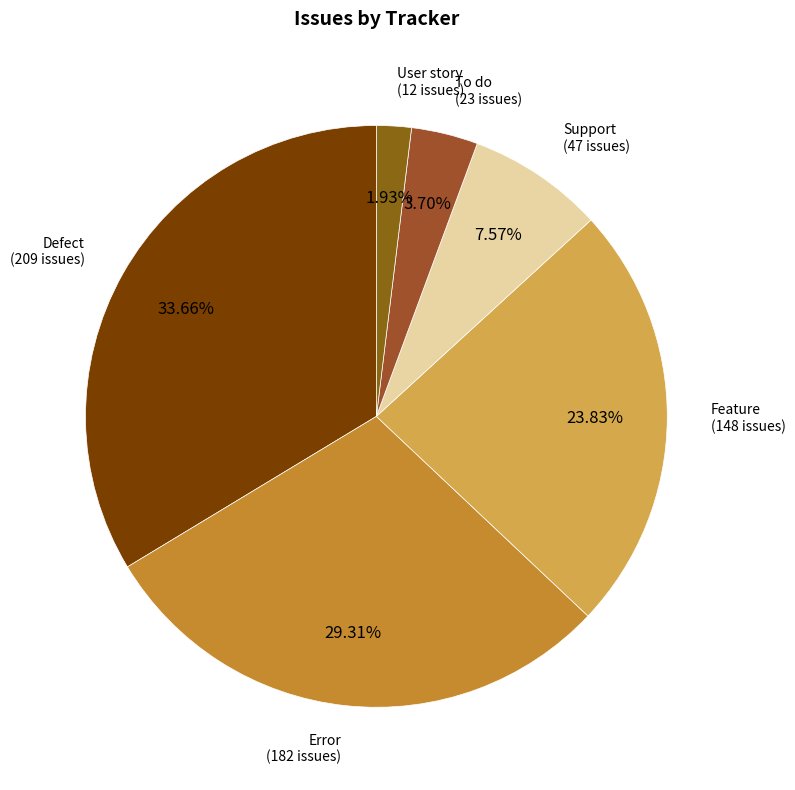

Rank the categories by value from lowest to highest.

User story, To do, Support, Feature, Error, Defect